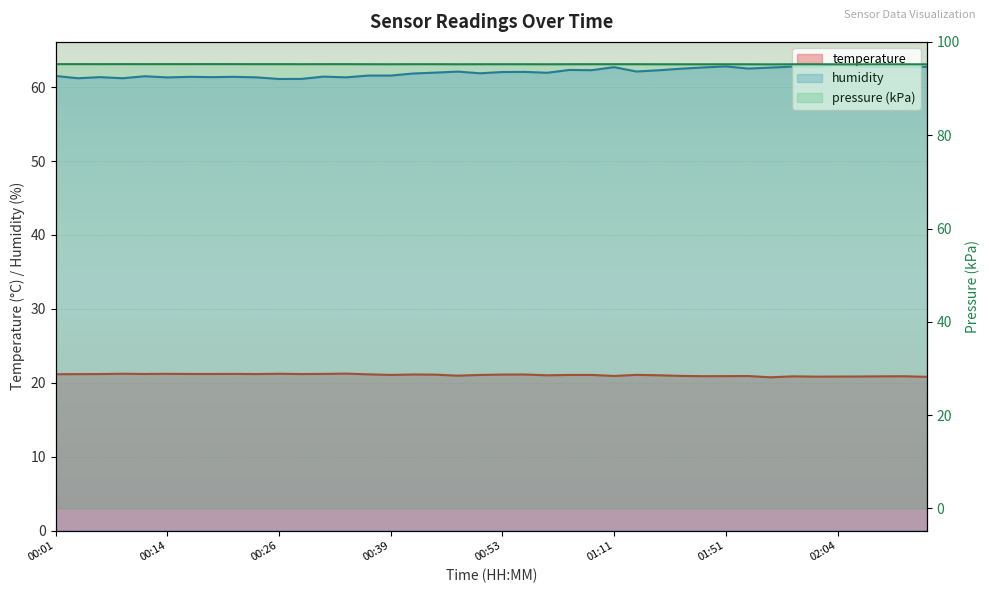

What is the label of the 40th point from the right?

00:01